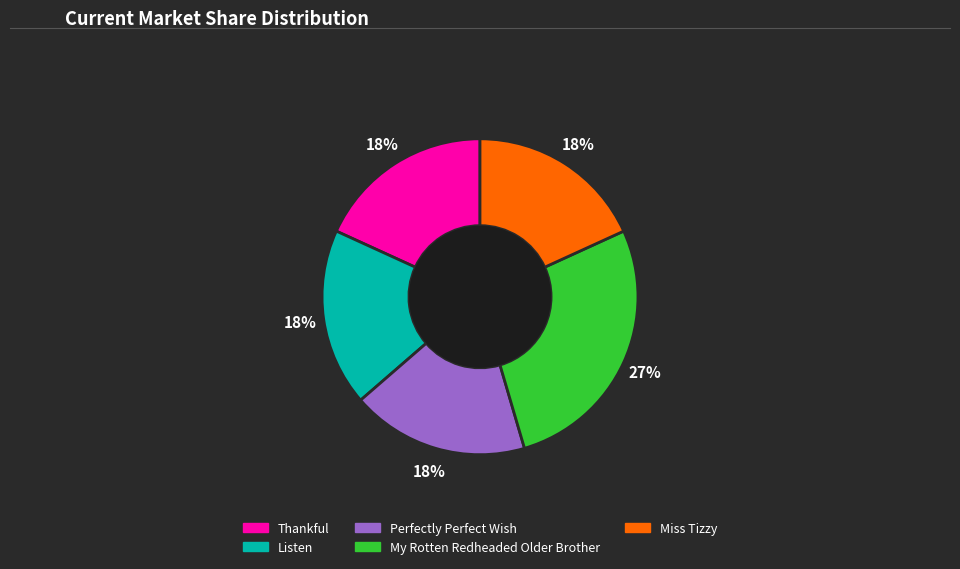

True or false: Miss Tizzy accounts for 6% of the total.

False